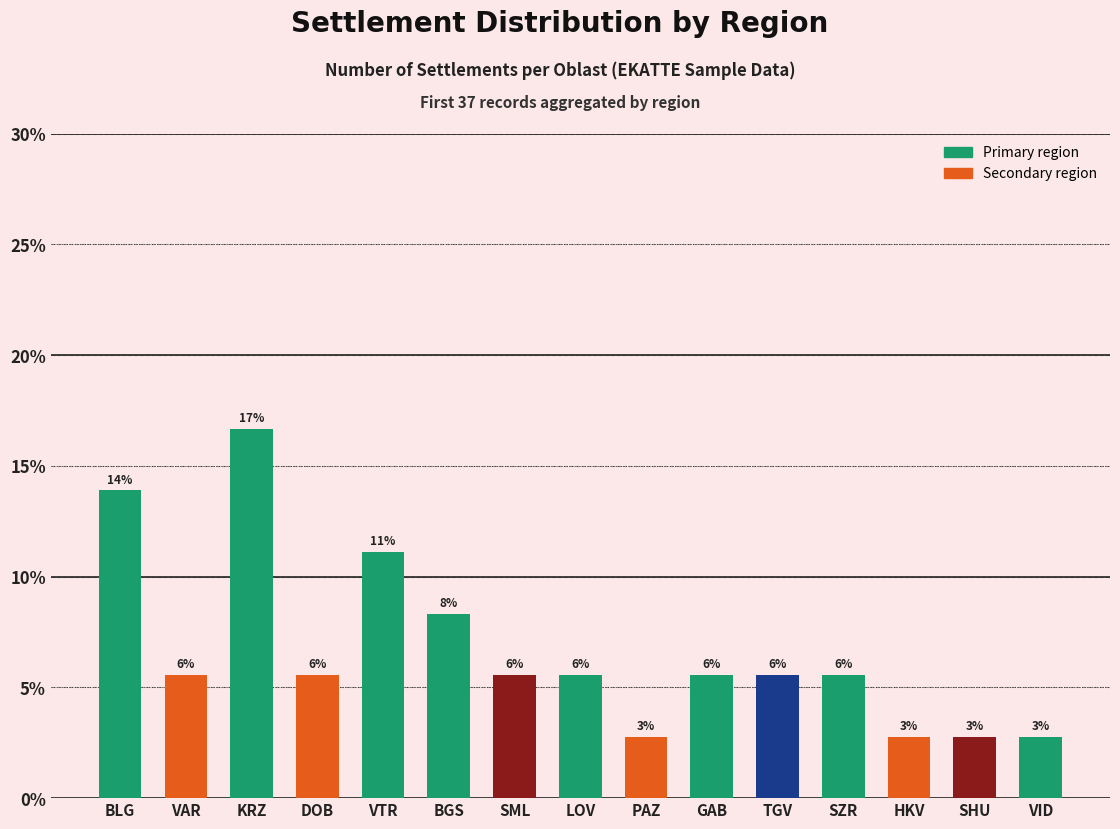

Between BGS and SZR, which is larger?

BGS